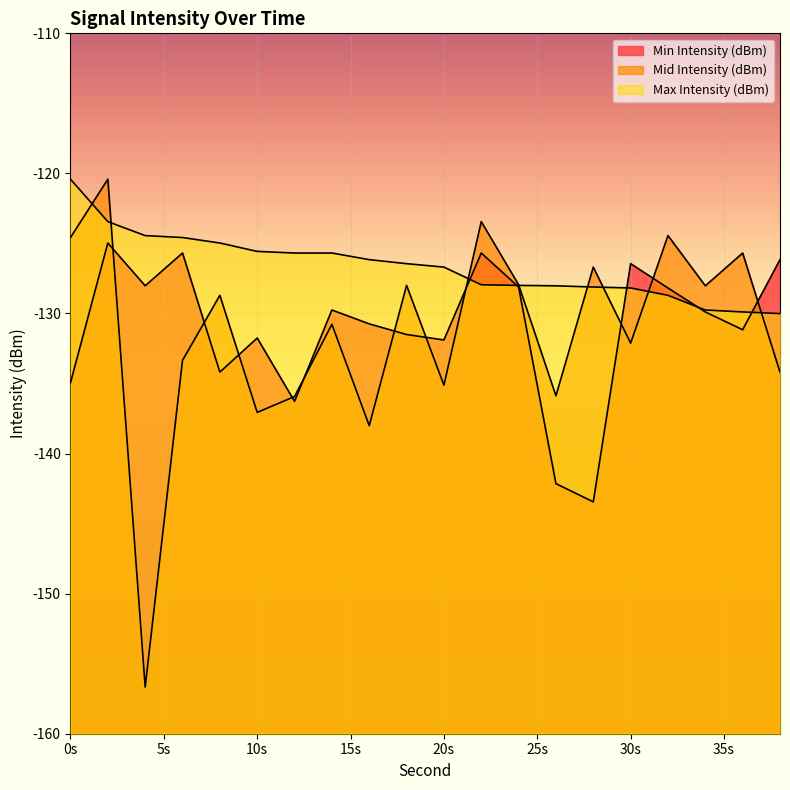

Is it true that Max Intensity (dBm) equals -128.7 at 32?

True